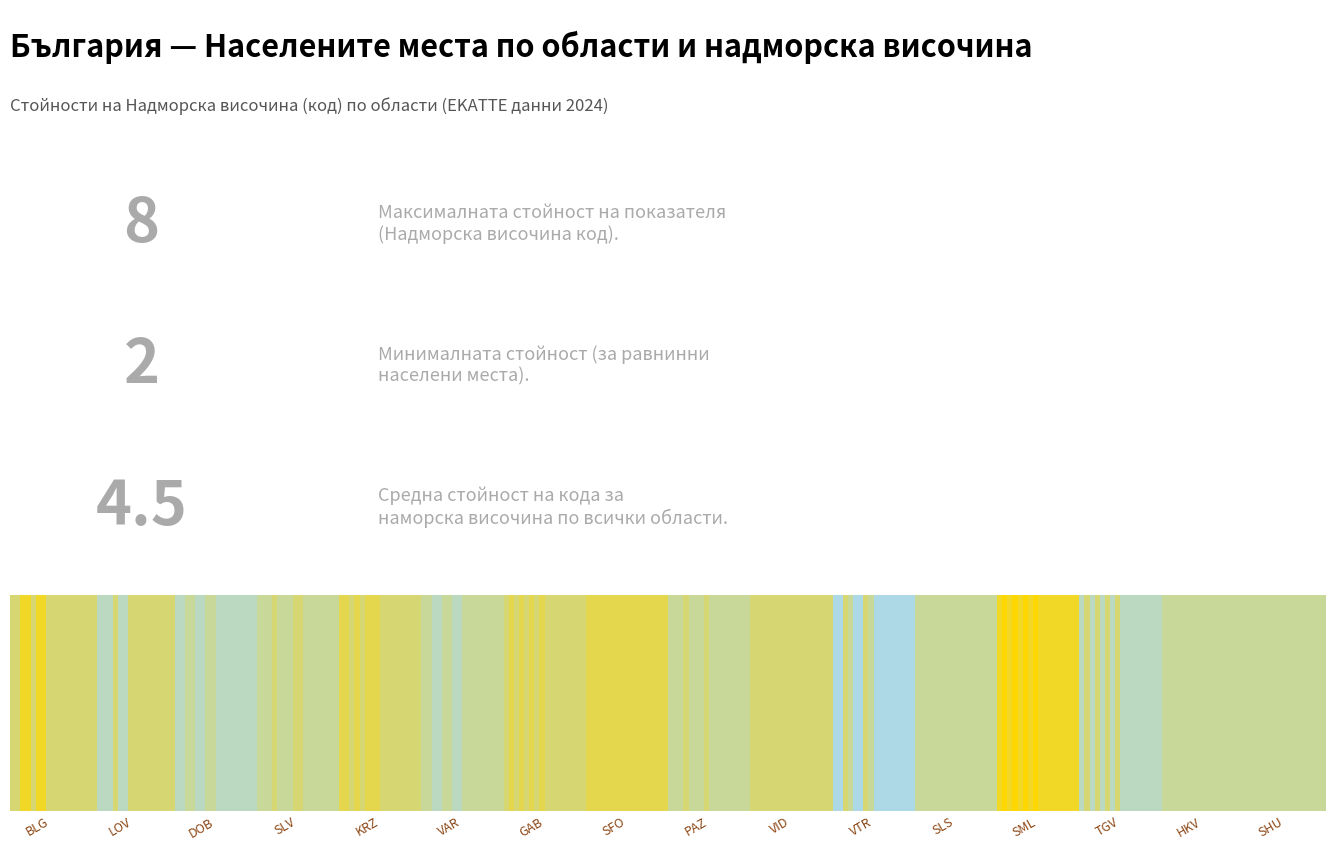

What is the total value across all series at VAR?

75